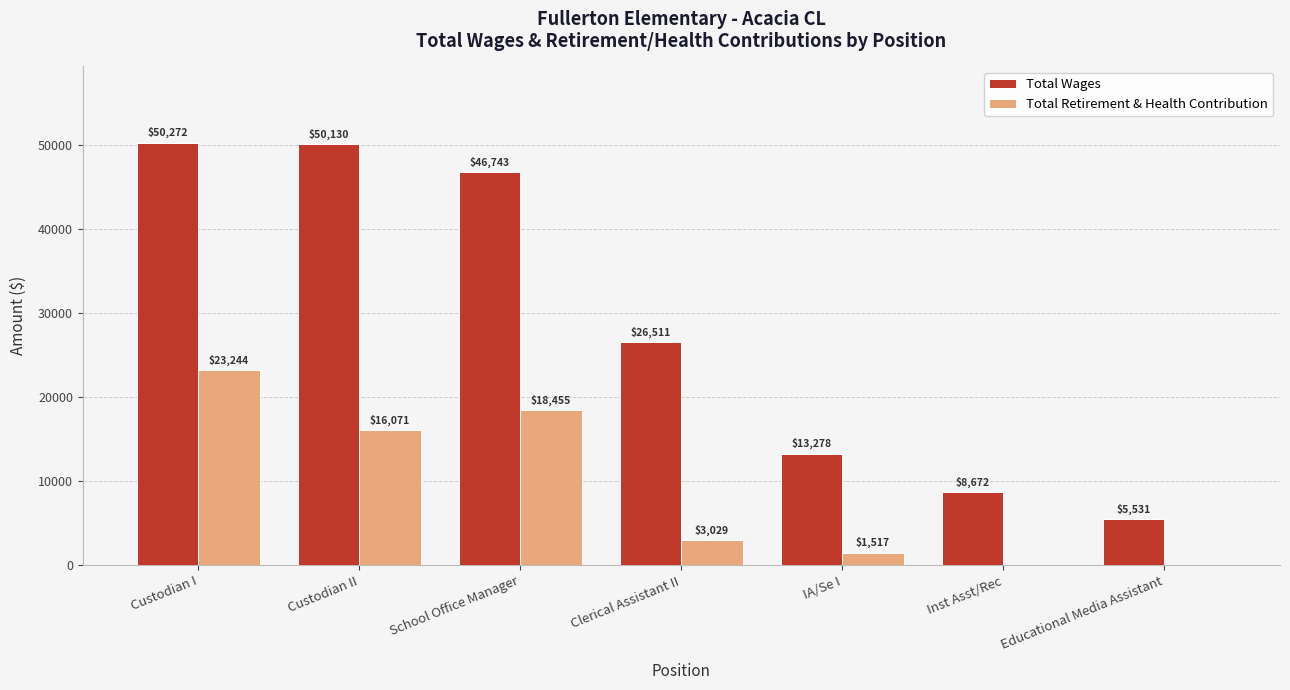

At which label does Total Wages first exceed 26511?

Custodian I